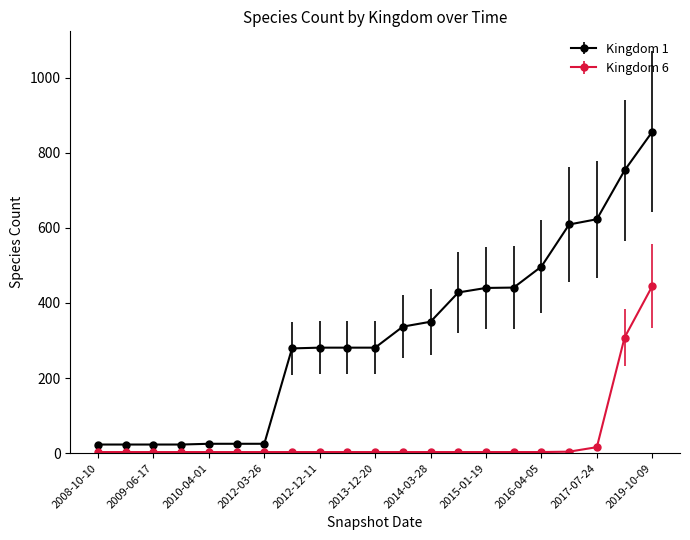

List the series in order of their peak value, lowest first.

Kingdom 6, Kingdom 1